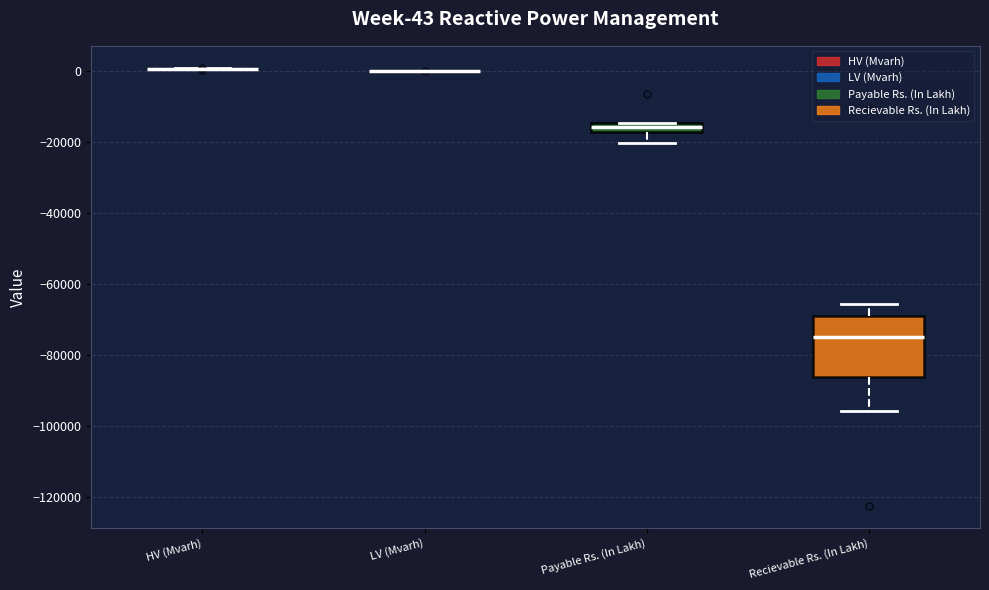

Comparing the boxes themselves (not the whiskers), which one is the tallest?

Recievable Rs. (In Lakh)